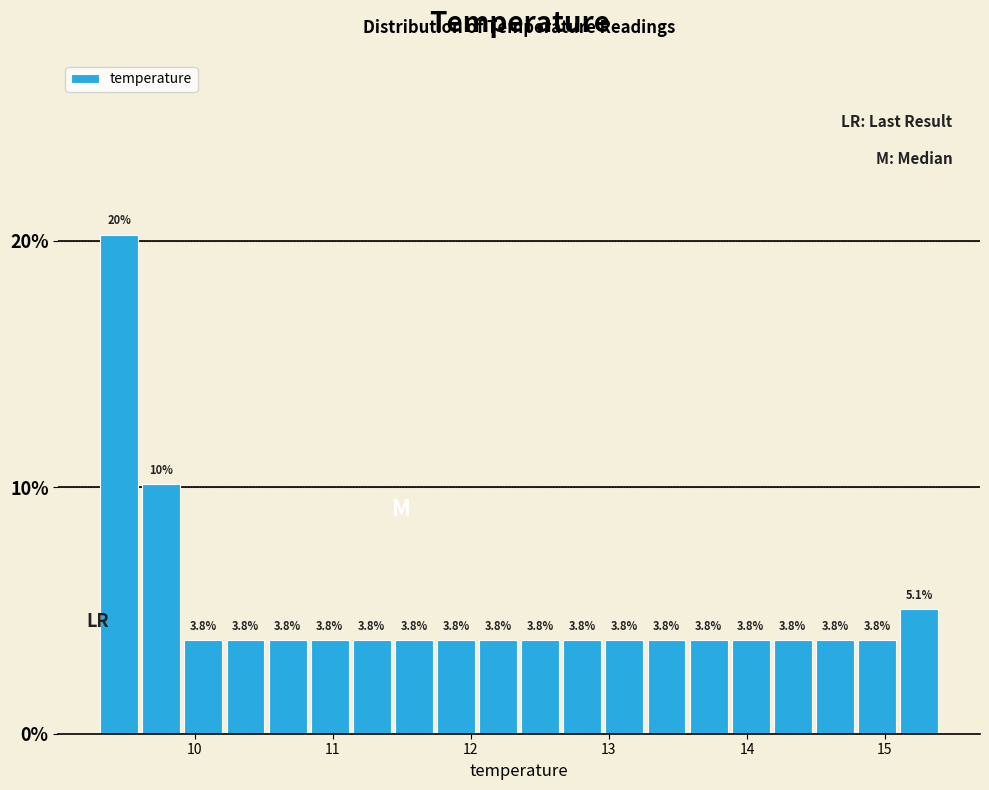

Around what value on the x-axis is the tallest bar? Give the approximate position of its centre, as read against the axis.

9.5